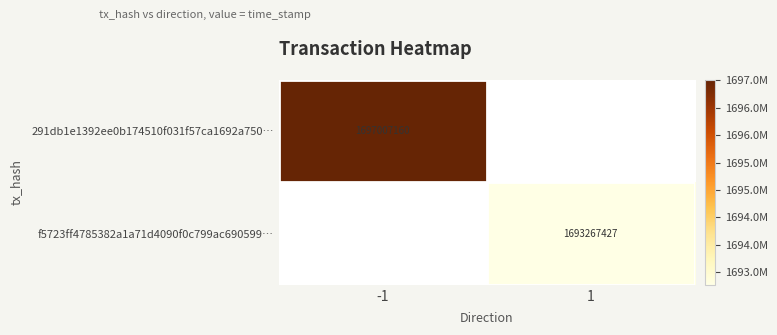

Which label corresponds to the smallest value in the chart?

1